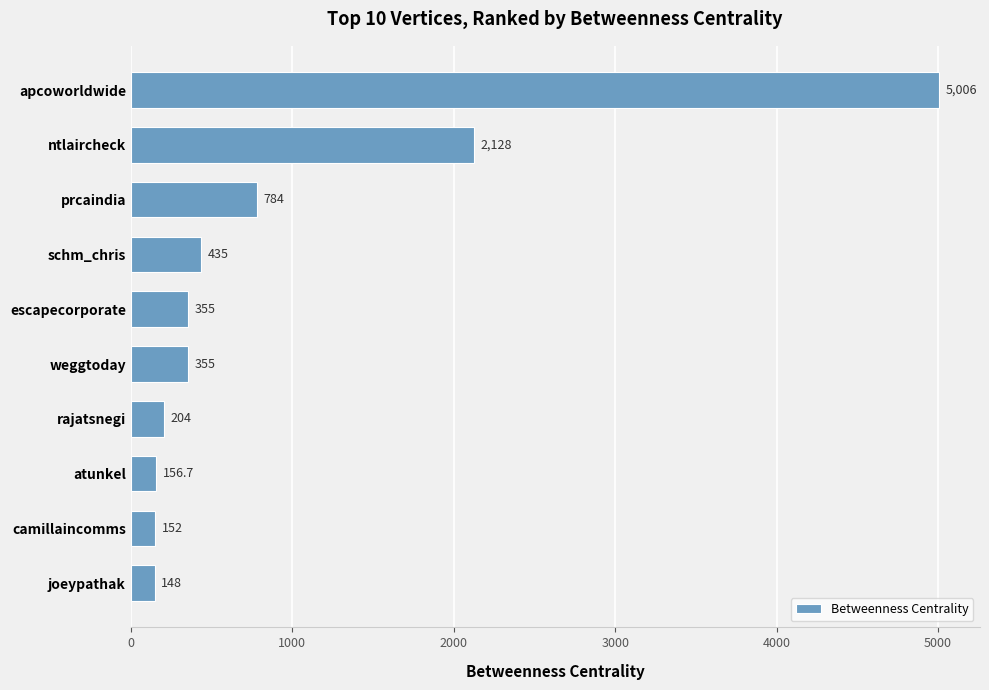

What value does the data have at ntlaircheck?

2128.0